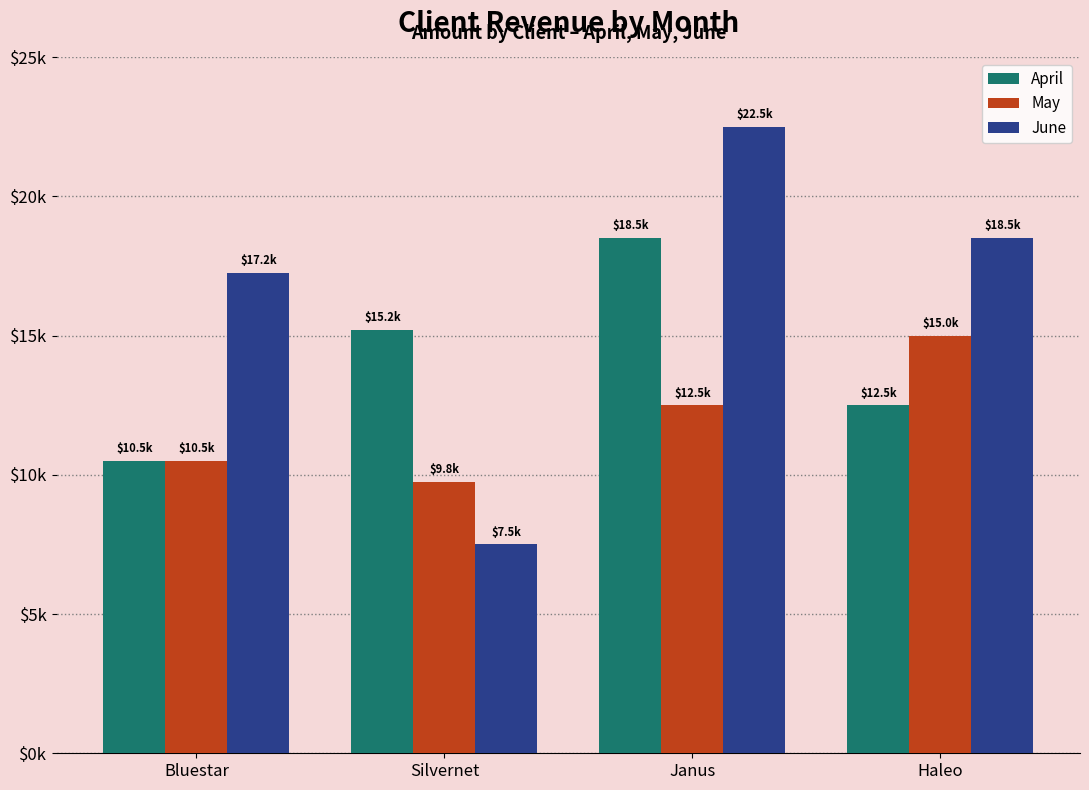

What are all the series names shown in the legend?

April, May, June